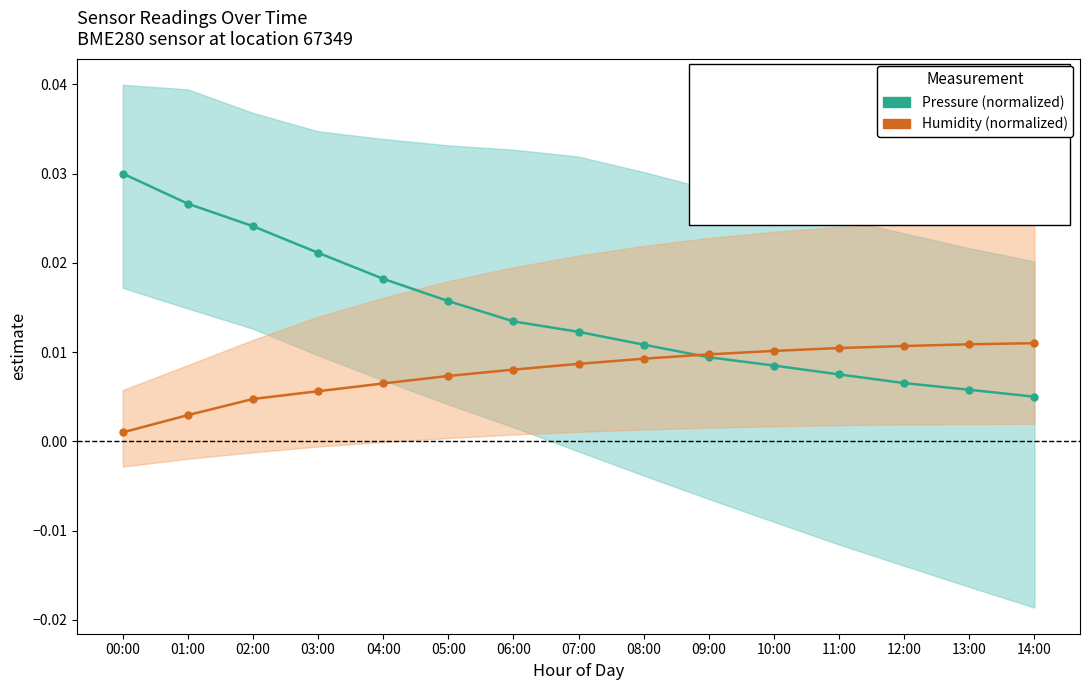

At which category is the sum across all series the highest?

00:00